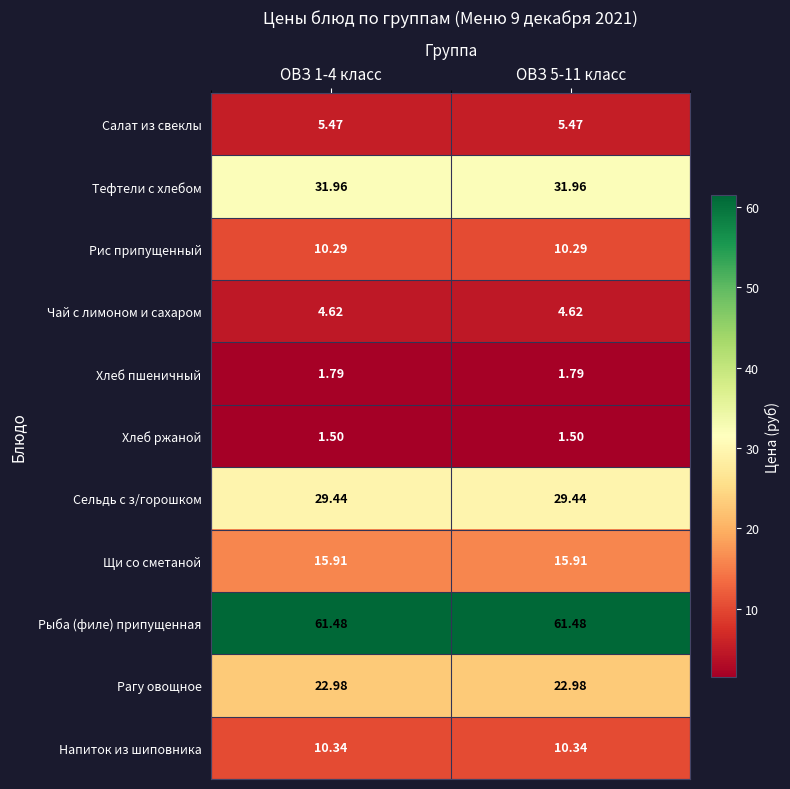

Which series has the largest total across all categories?

Рыба (филе) припущенная